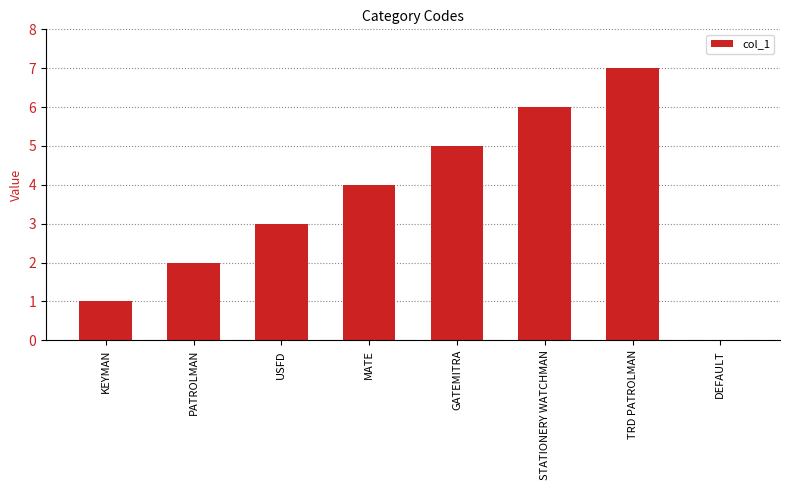

What is the sum of all values?

28